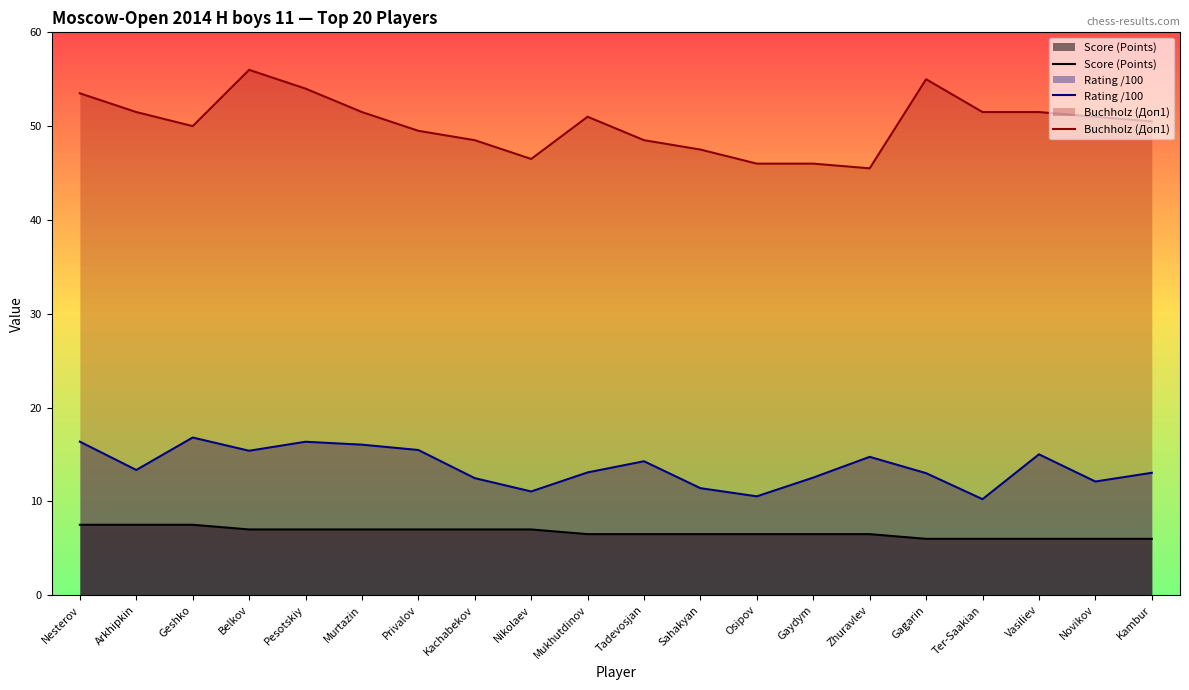

Reading left to right, what are all the values shown in this chart?

Score (Points): 7.5	7.5	7.5	7.0	7.0	7.0	7.0	7.0	7.0	6.5	6.5	6.5	6.5	6.5	6.5	6.0	6.0	6.0	6.0	6.0
Rating (Rp): 16.4	13.3	16.8	15.4	16.4	16.0	15.5	12.5	11.1	13.1	14.3	11.4	10.5	12.5	14.7	13.0	10.2	15.0	12.1	13.0
Buchholz (Доп1): 53.5	51.5	50.0	56.0	54.0	51.5	49.5	48.5	46.5	51.0	48.5	47.5	46.0	46.0	45.5	55.0	51.5	51.5	51.0	50.5